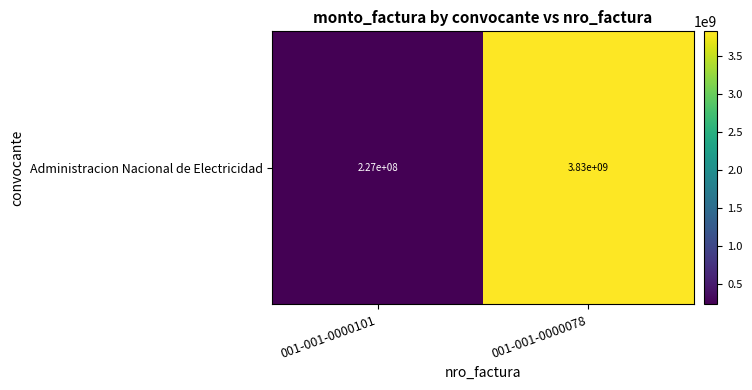

What is the maximum value shown in the chart?

3828581871